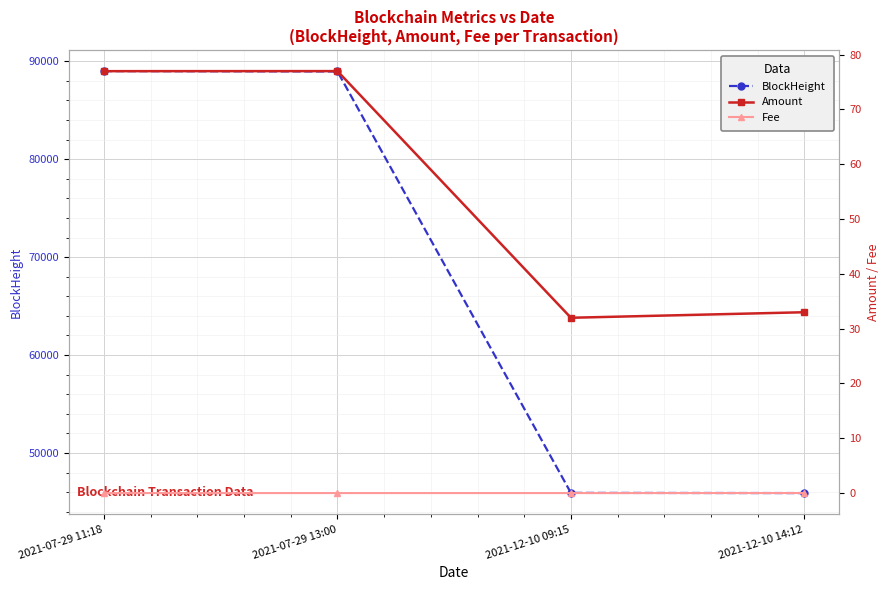

True or false: Amount and BlockHeight intersect in this chart.

False